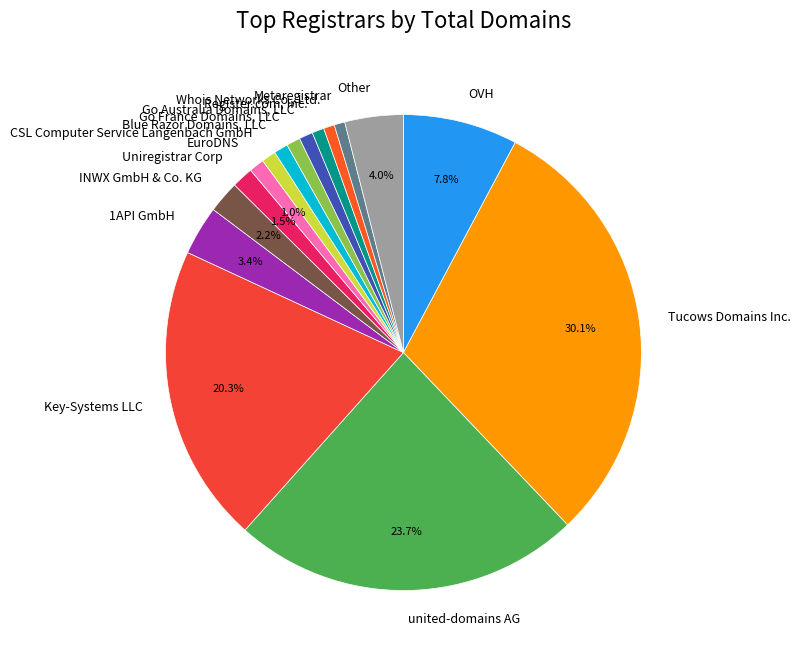

What percentage is the 1API GmbH slice, to the nearest percent?

3%